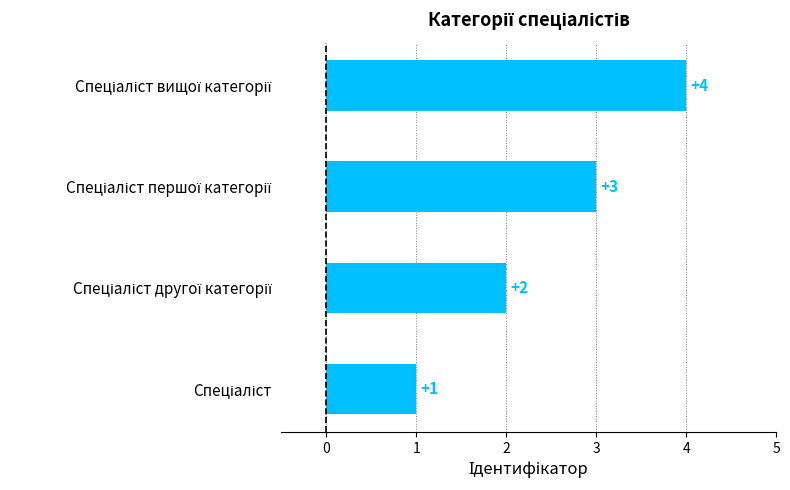

What is the difference between the maximum and minimum values?

3